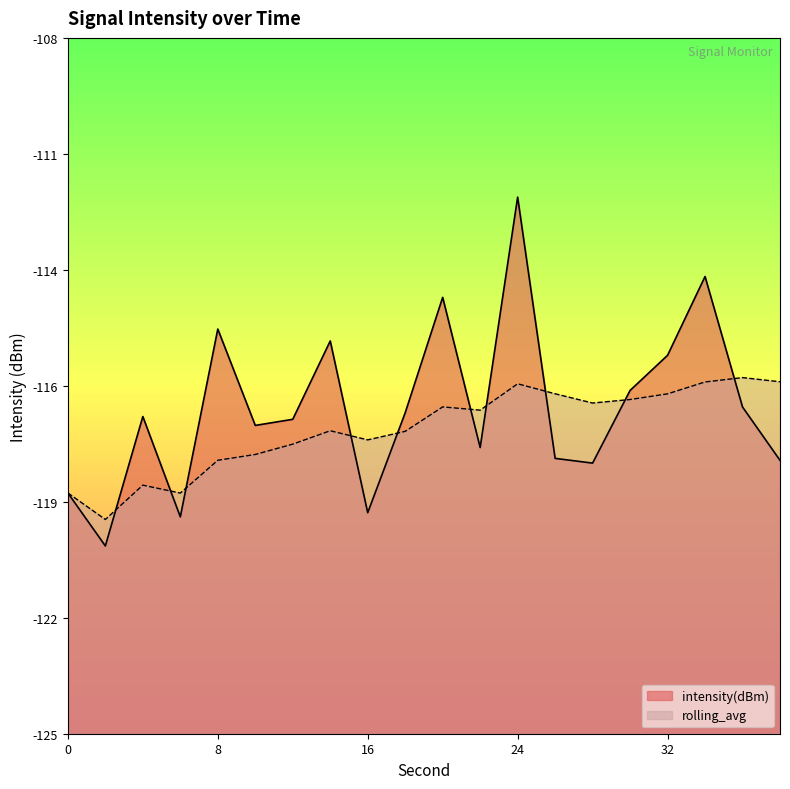

The rolling_avg series shows -117.6 at 18. True or false?

True